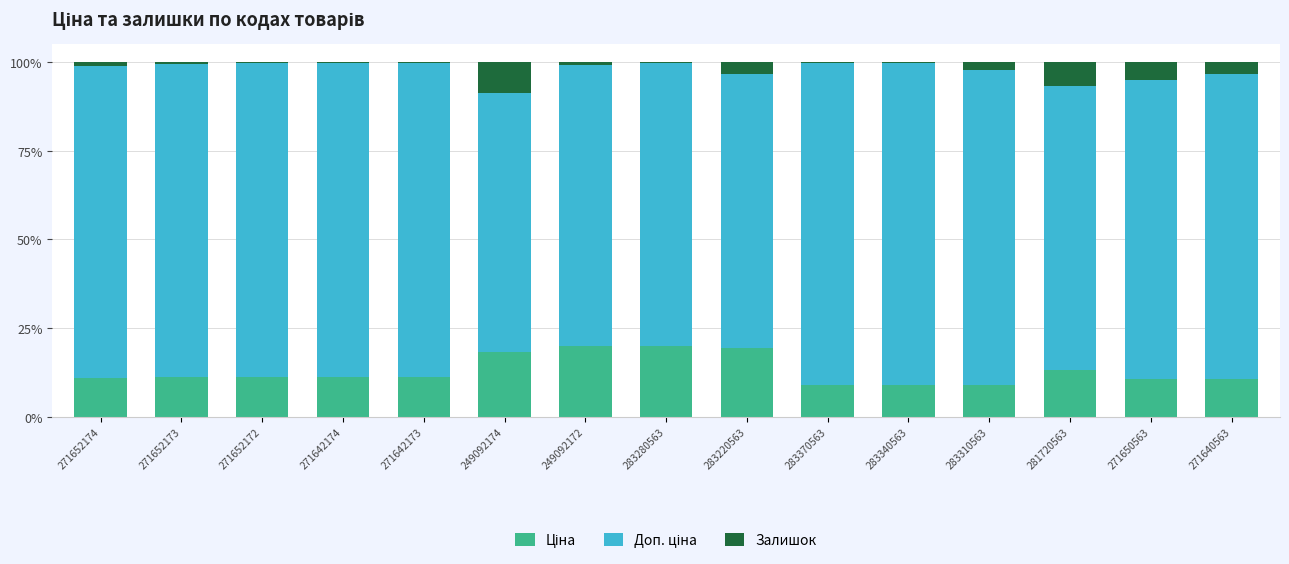

What is the total value across all series at 281720563?

100.0